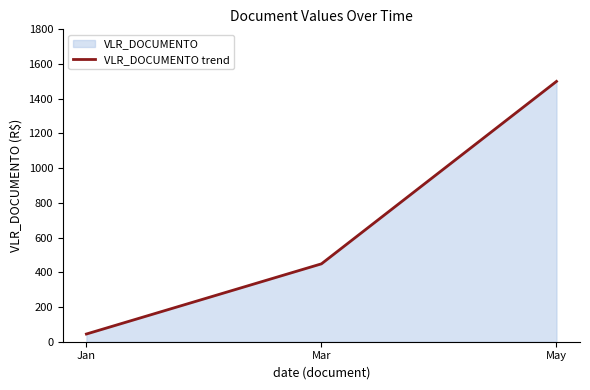

Which label corresponds to the smallest value in the chart?

Jan